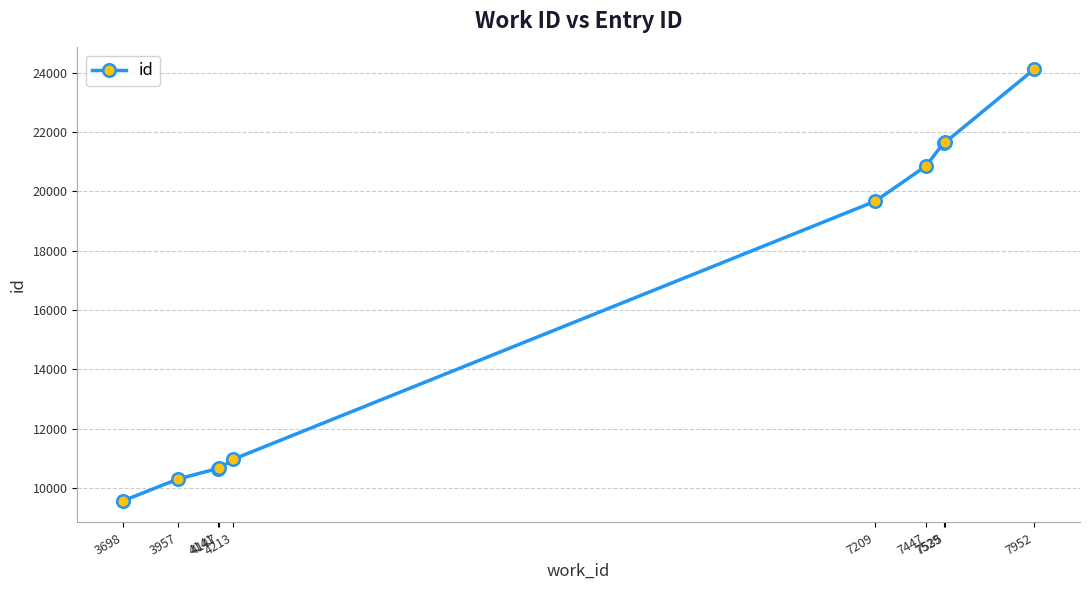

Approximately how many times larger is the value at 4213 compared to 3698?

1.1